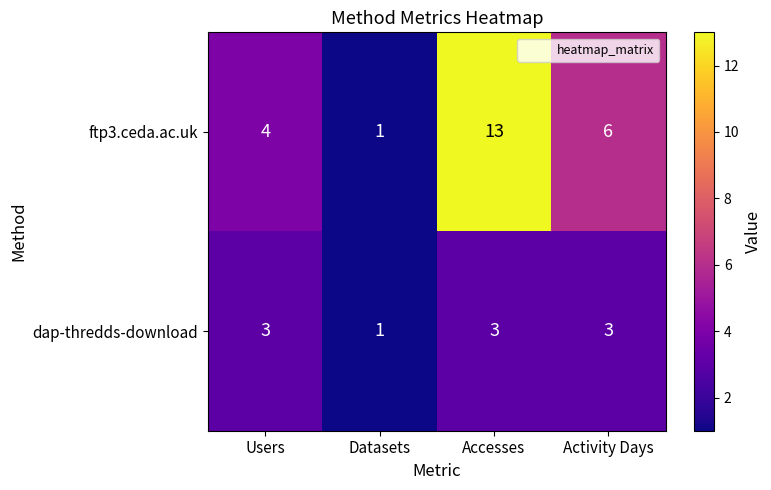

Reading right to left, list all the values displayed in this chart.

ftp3.ceda.ac.uk: Activity Days=6	Accesses=13	Datasets=1	Users=4
dap-thredds-download: Activity Days=3	Accesses=3	Datasets=1	Users=3